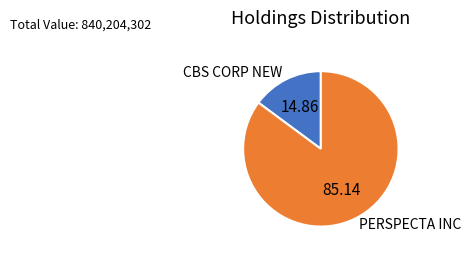

Between PERSPECTA INC and CBS CORP NEW, which is larger?

PERSPECTA INC